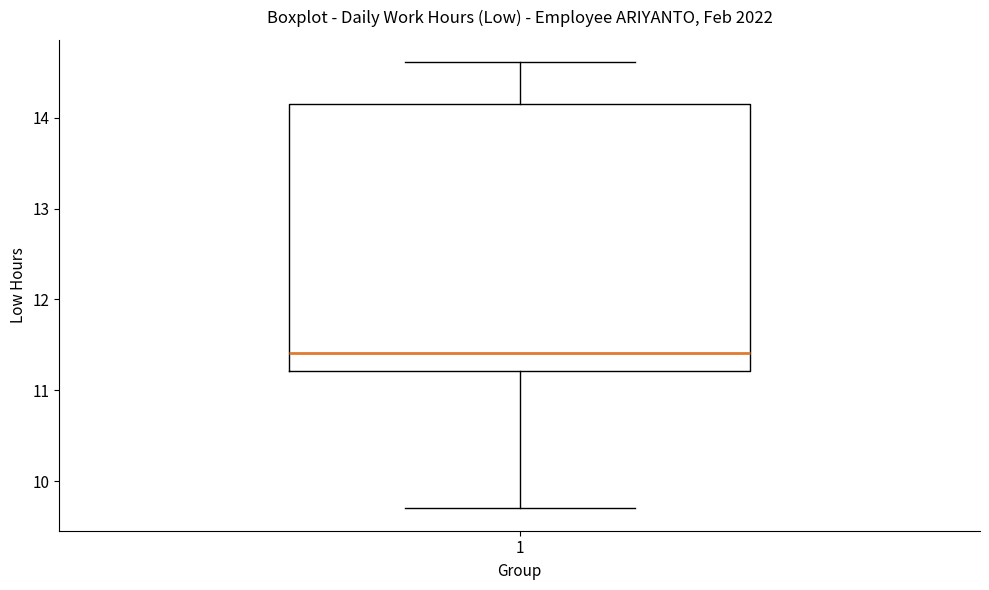

Read this box plot against the y-axis: the position of the median line, the range covered by the box, and the ends of both whiskers. The values are not printed on the chart, so give them approximately, as read against the axis.

median 11.4, box 11.2 to 14.2, whiskers 9.7 to 14.6